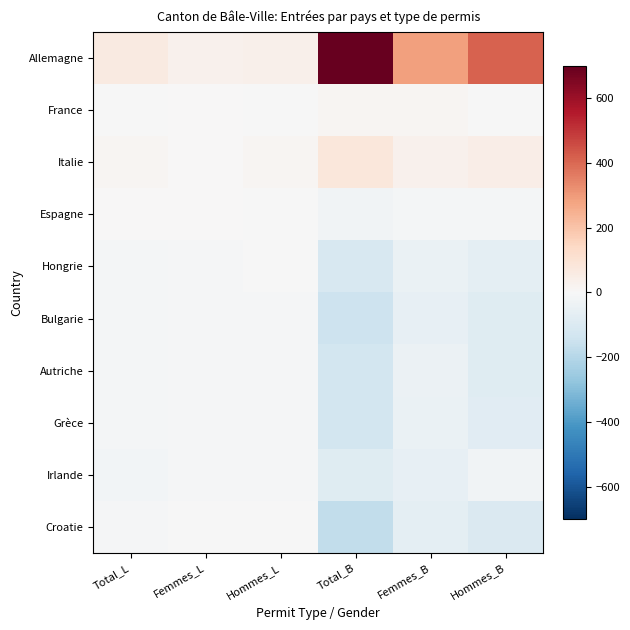

Reading left to right, transcribe all the data shown in this chart.

Allemagne: Total_L=65.2	Femmes_L=32.0	Hommes_L=33.2	Total_B=697.1	Femmes_B=286.3	Hommes_B=410.8
France: Total_L=-2.8	Femmes_L=2.0	Hommes_L=-4.8	Total_B=11.1	Femmes_B=12.3	Hommes_B=-1.2
Italie: Total_L=16.2	Femmes_L=3.0	Hommes_L=13.2	Total_B=77.1	Femmes_B=31.3	Hommes_B=45.8
Espagne: Total_L=1.2	Femmes_L=3.0	Hommes_L=-1.8	Total_B=-23.9	Femmes_B=-12.7	Hommes_B=-11.2
Hongrie: Total_L=-11.8	Femmes_L=-7.0	Hommes_L=-4.8	Total_B=-111.9	Femmes_B=-43.7	Hommes_B=-68.2
Bulgarie: Total_L=-13.8	Femmes_L=-7.0	Hommes_L=-6.8	Total_B=-143.9	Femmes_B=-59.7	Hommes_B=-84.2
Autriche: Total_L=-14.8	Femmes_L=-6.0	Hommes_L=-8.8	Total_B=-125.9	Femmes_B=-42.7	Hommes_B=-83.2
Grèce: Total_L=-14.8	Femmes_L=-6.0	Hommes_L=-8.8	Total_B=-125.9	Femmes_B=-47.7	Hommes_B=-78.2
Irlande: Total_L=-18.8	Femmes_L=-9.0	Hommes_L=-9.8	Total_B=-84.9	Femmes_B=-57.7	Hommes_B=-27.2
Croatie: Total_L=-5.8	Femmes_L=-5.0	Hommes_L=-0.8	Total_B=-168.9	Femmes_B=-65.7	Hommes_B=-103.2